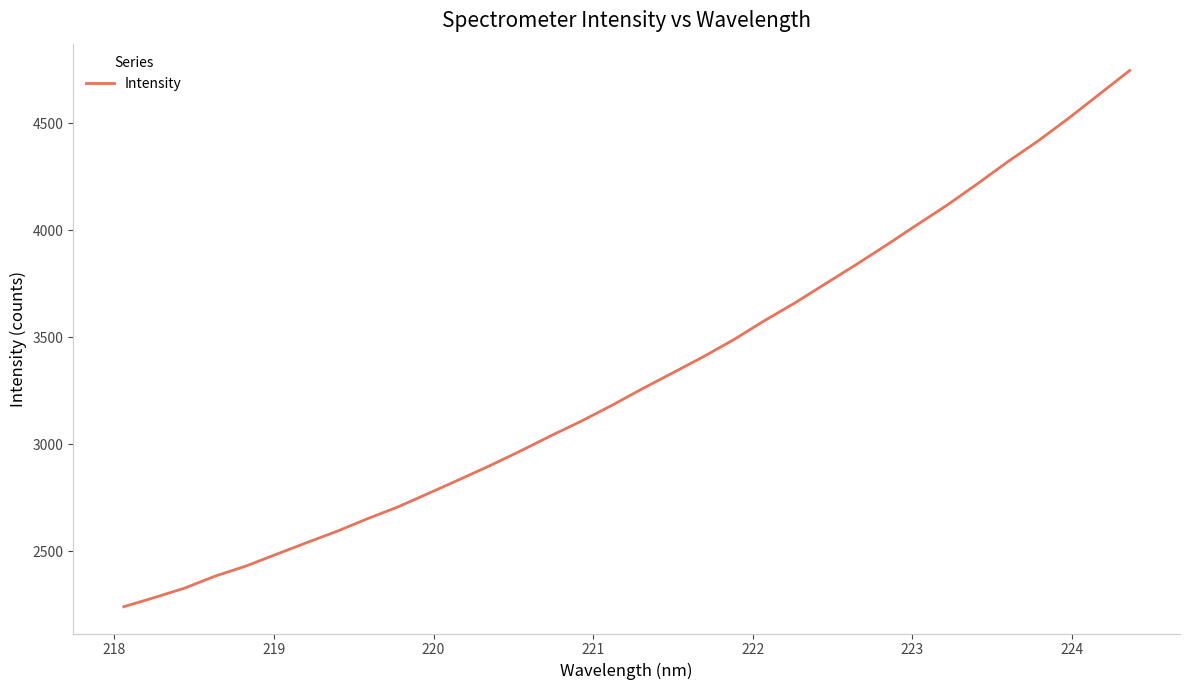

What is the maximum value shown in the chart?

4747.4